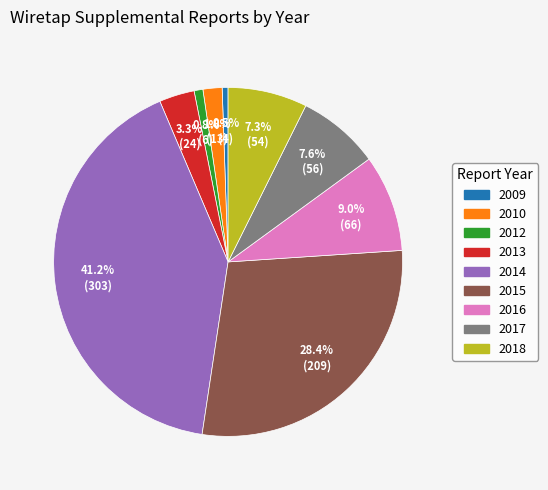

What percentage do 2014 and 2013 together represent?

44.5%